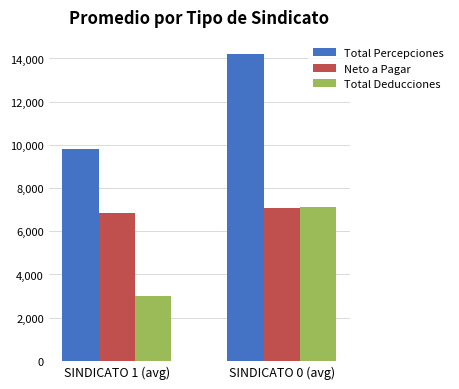

What is the sum of all Neto a Pagar values?

13913.3